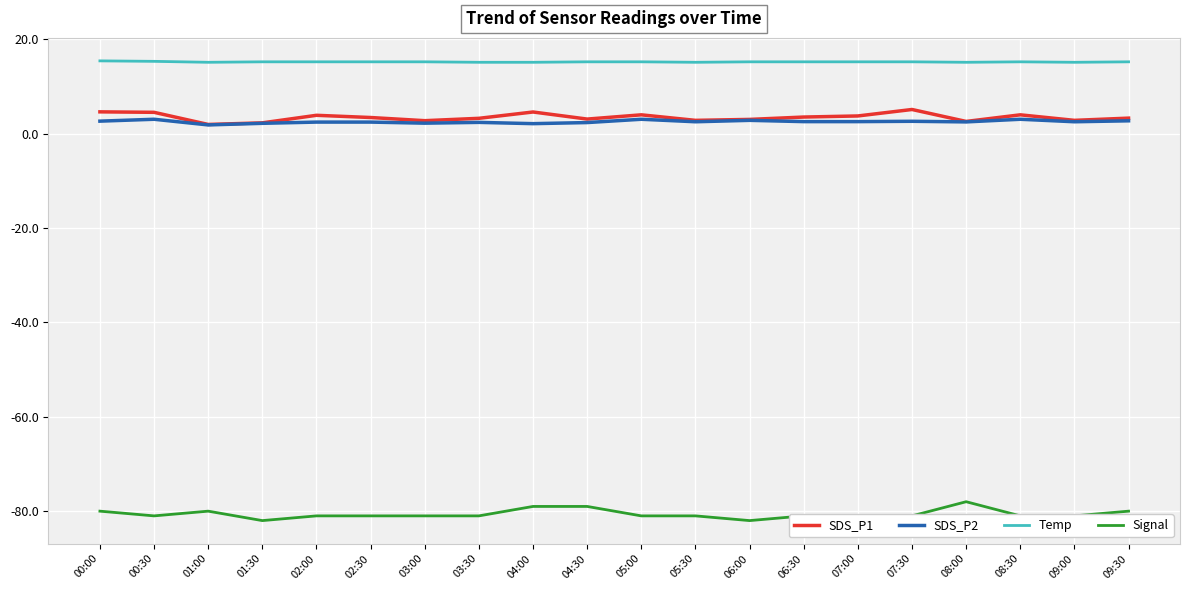

What position from the right is 02:00?

16